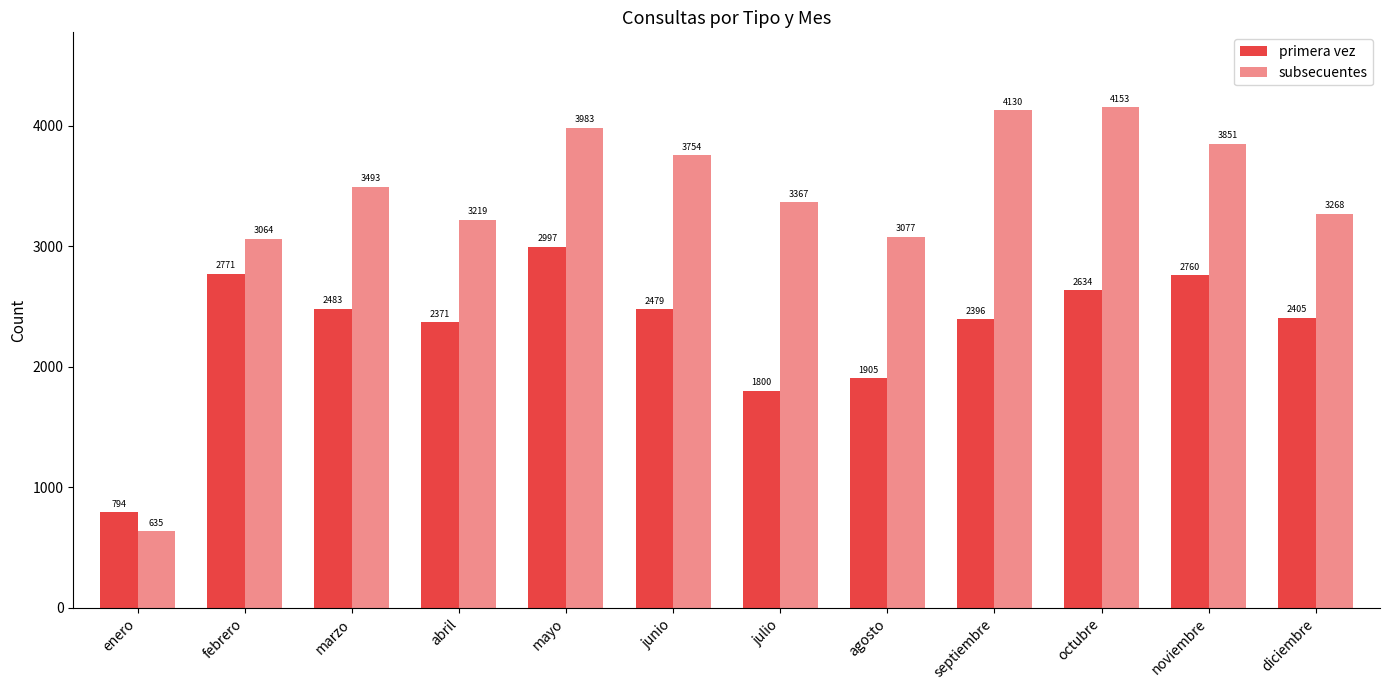

Rank the series at febrero from lowest to highest value.

primera vez, subsecuentes